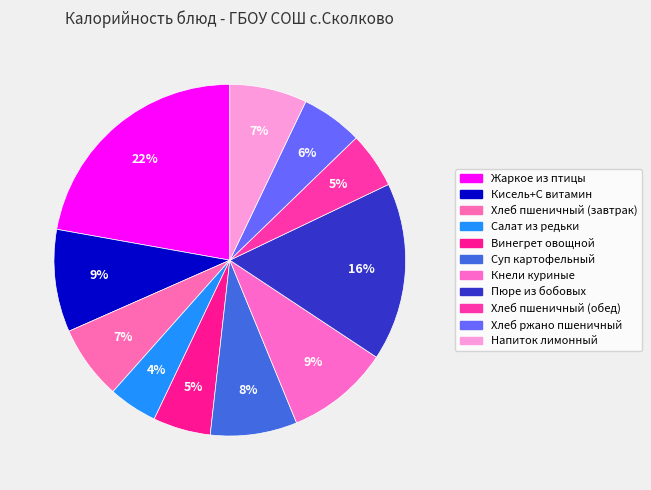

How many segments does this pie chart have?

11